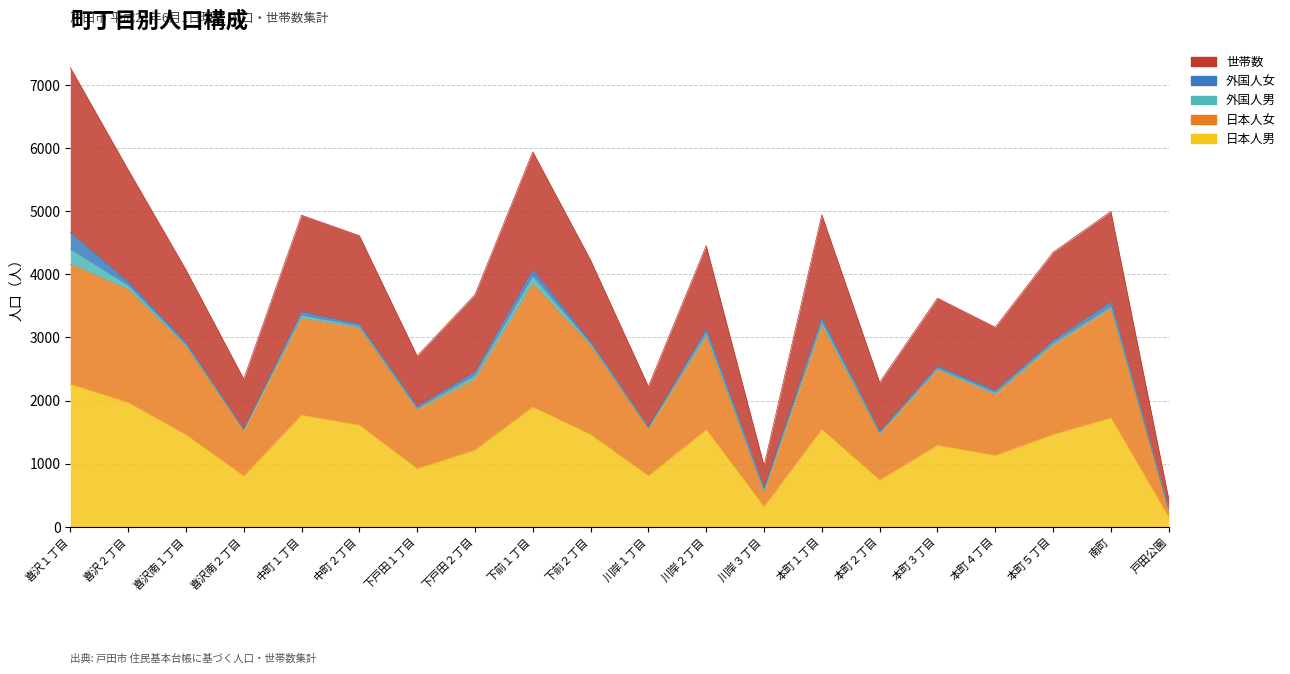

Where does the 日本人男 series first go above 1461?

喜沢１丁目